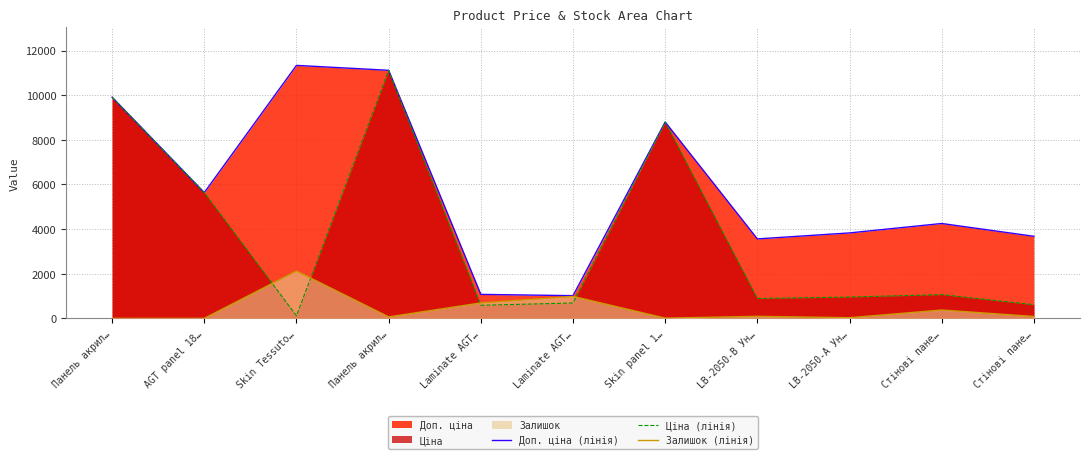

Is it true that Залишок (лінія) equals 0.6 at AGT panel 18…?

False